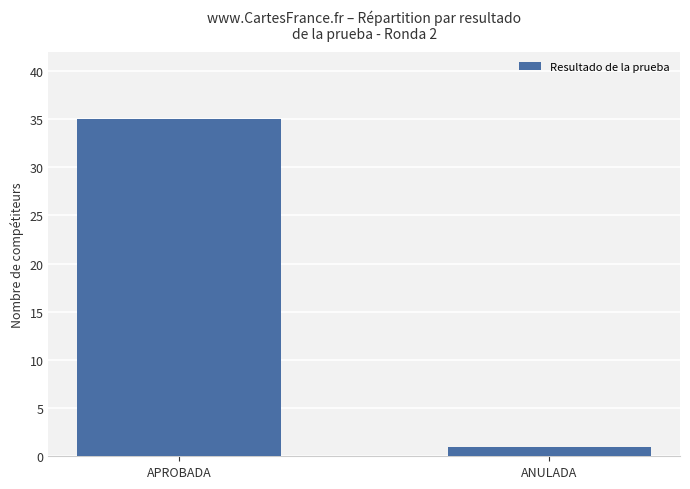

Rank the categories by value from lowest to highest.

ANULADA, APROBADA